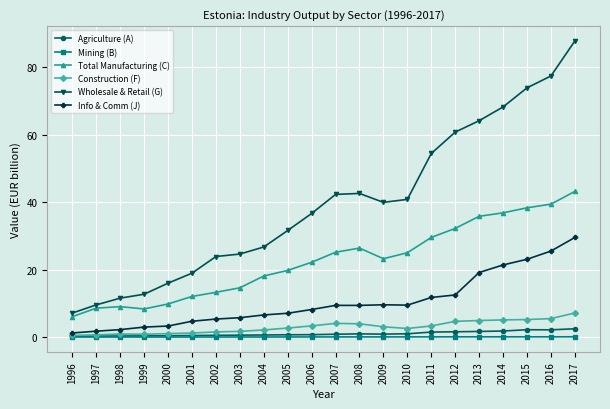

True or false: Wholesale & Retail (G) and Total Manufacturing (C) cross at least once.

False